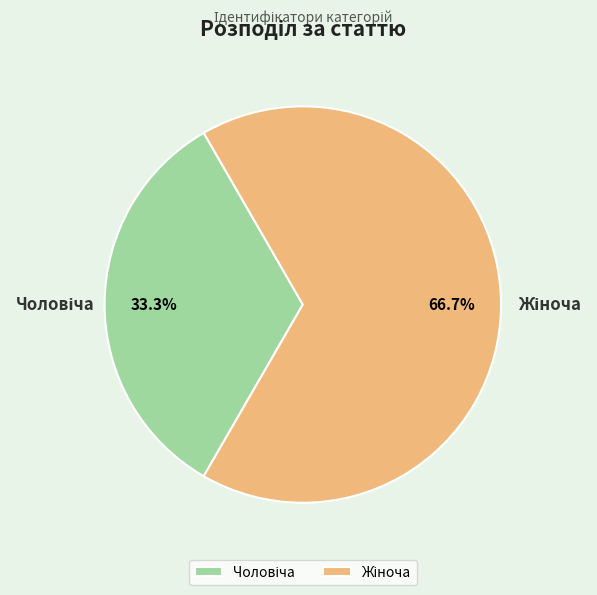

Does any single category account for the majority?

Yes